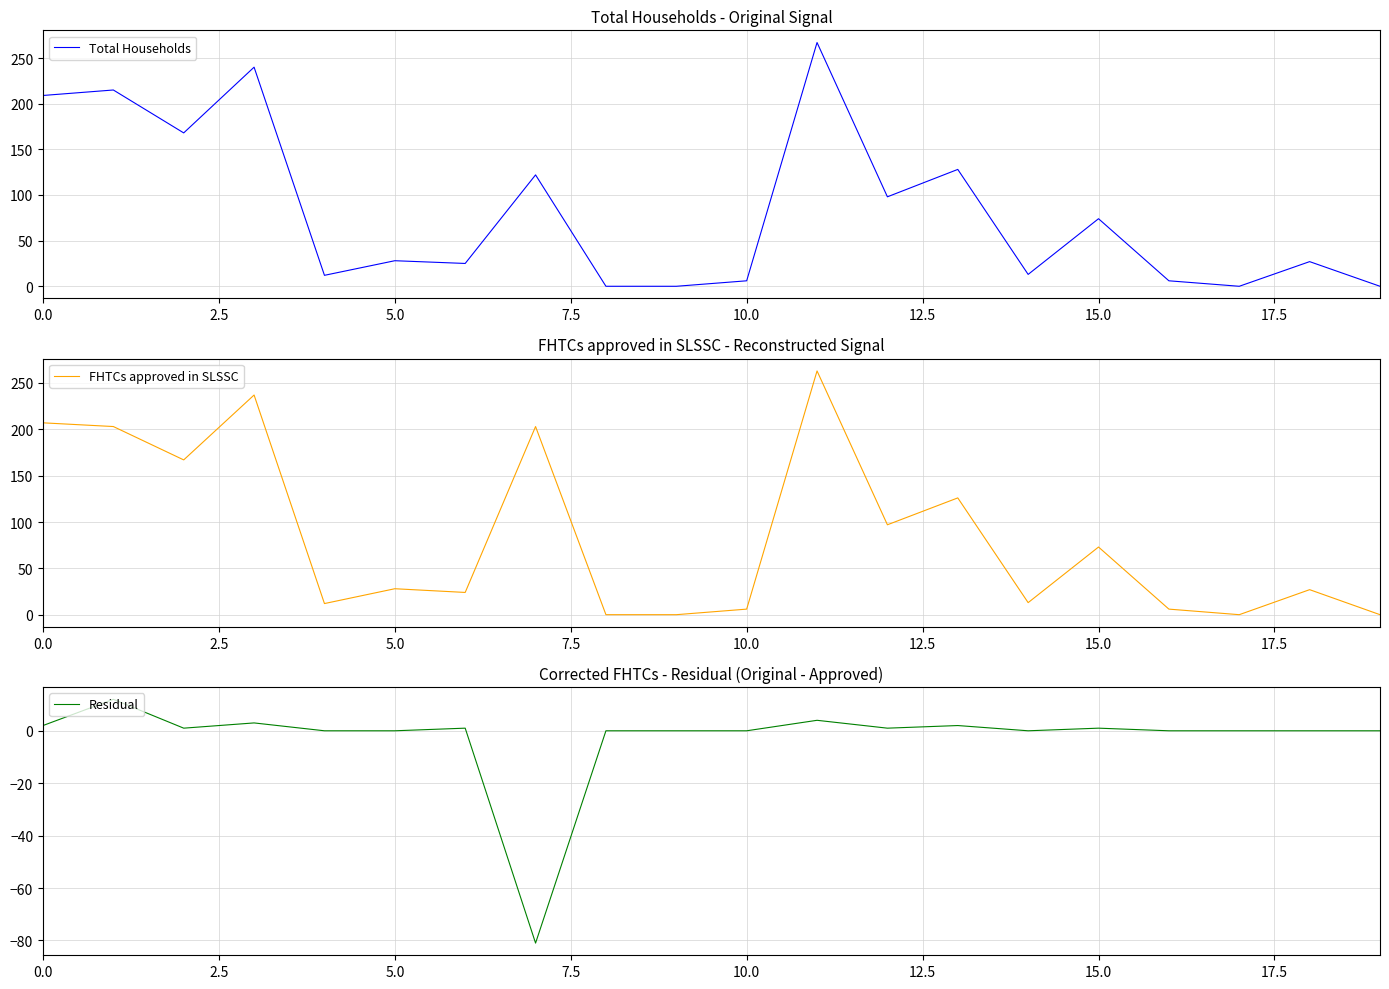

What is the maximum value shown in the chart?

267